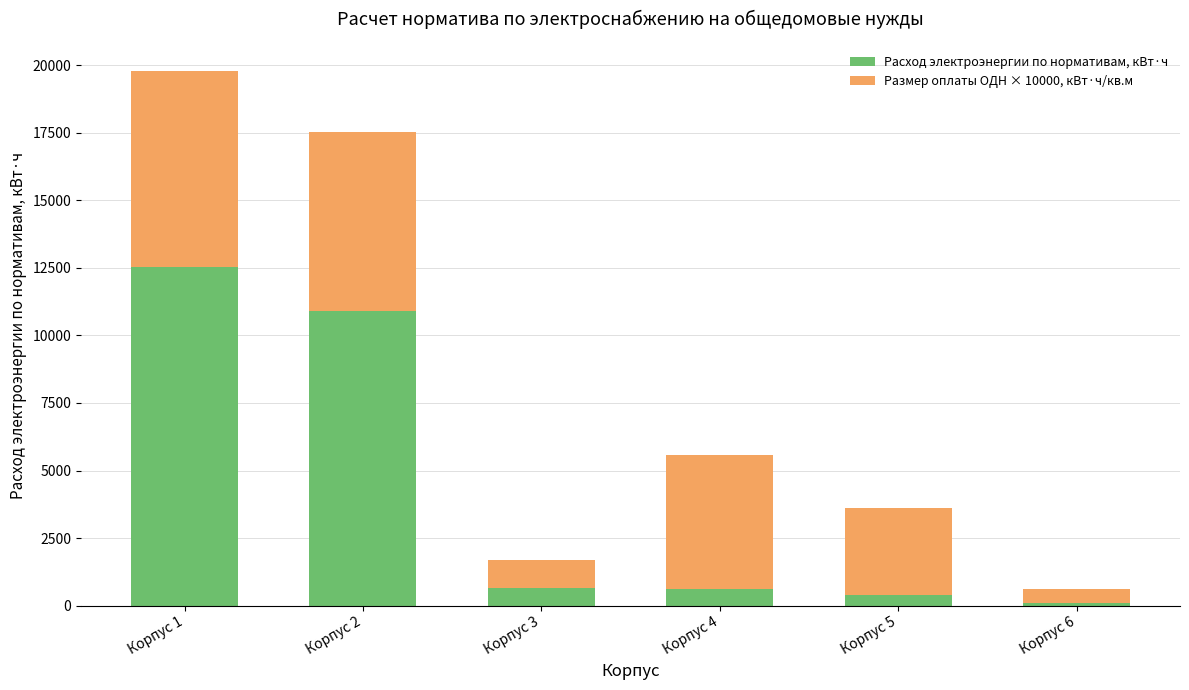

At which category is the sum across all series the highest?

Корпус 1